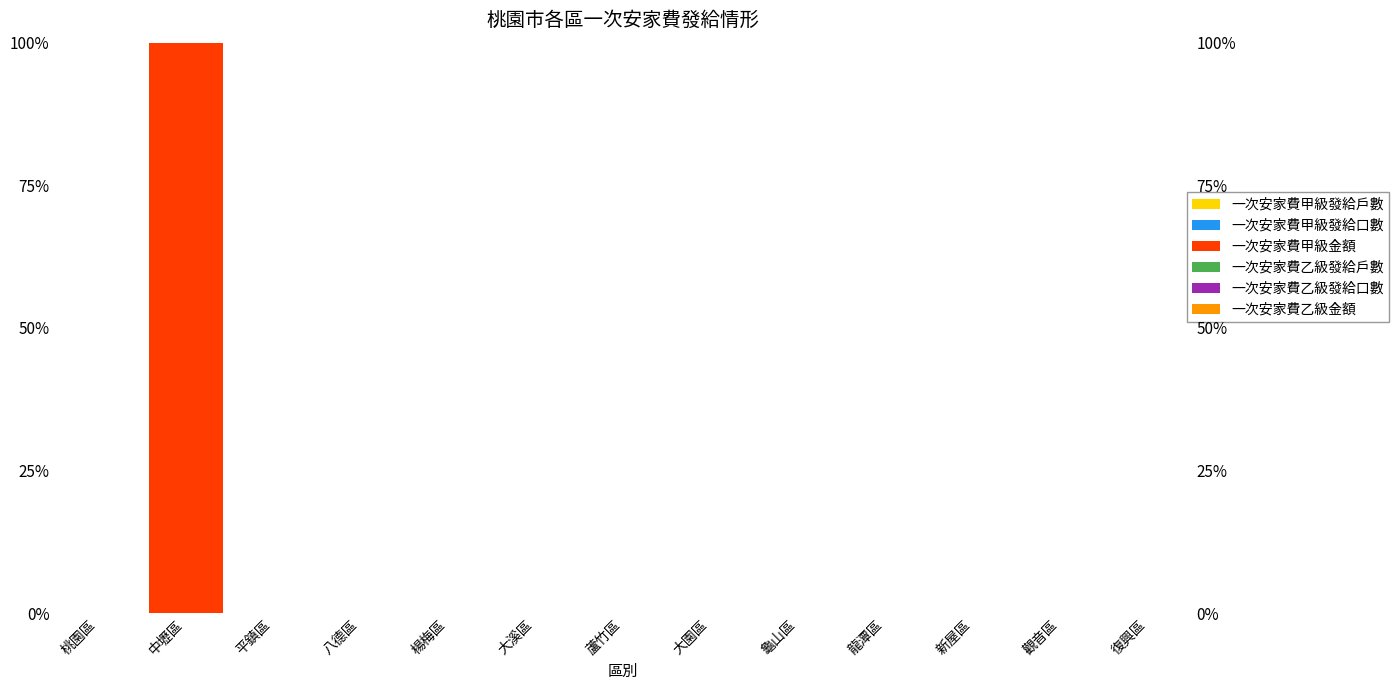

At which label does 一次安家費甲級發給戶數 reach its minimum?

桃園區